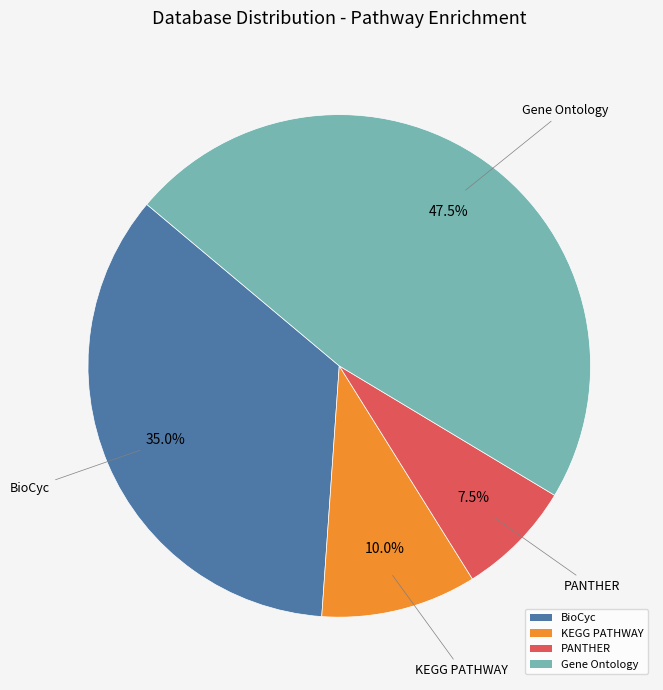

What is the smallest slice in the pie chart?

PANTHER